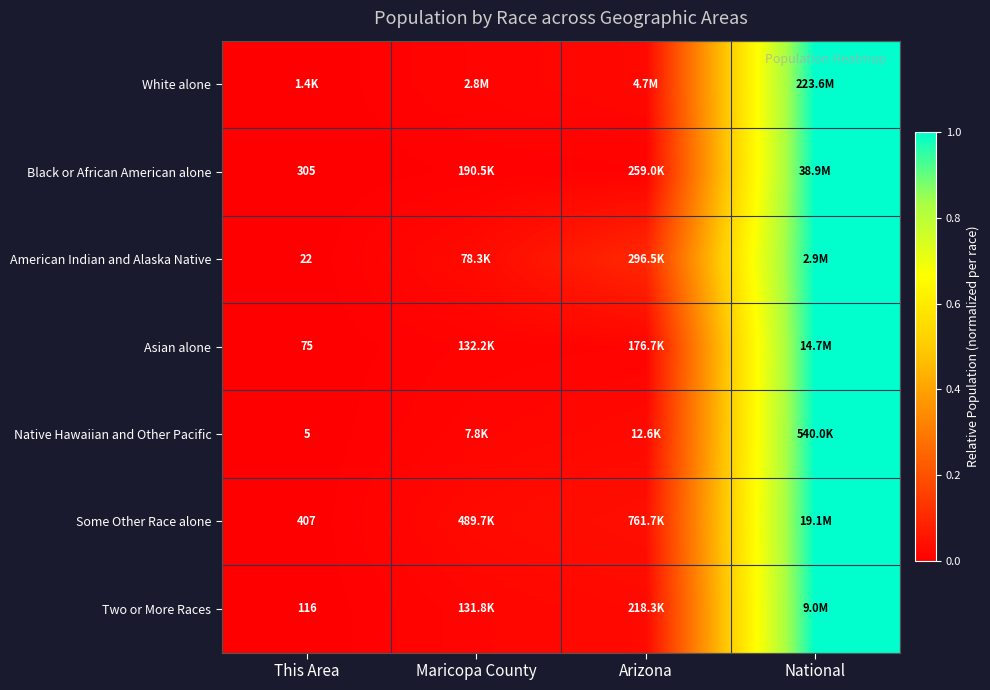

Which has a higher value, This Area or Maricopa County?

Maricopa County